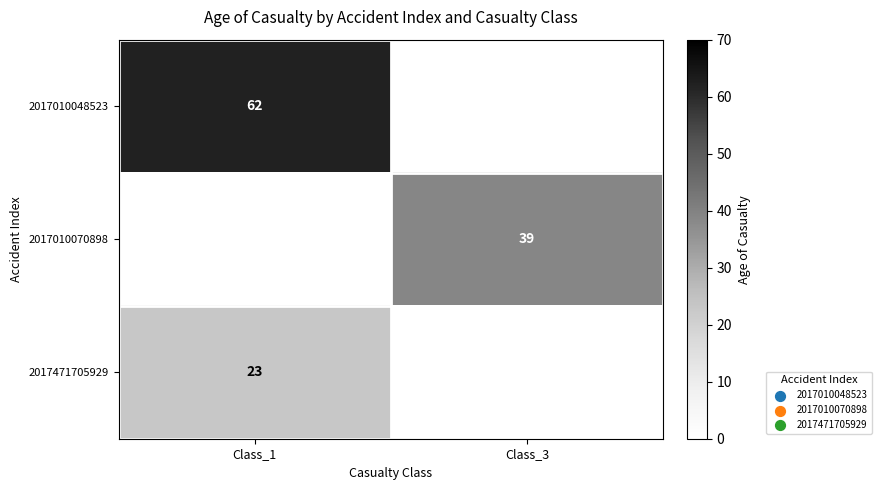

Between Class_3 and Class_1, which is larger?

Class_1